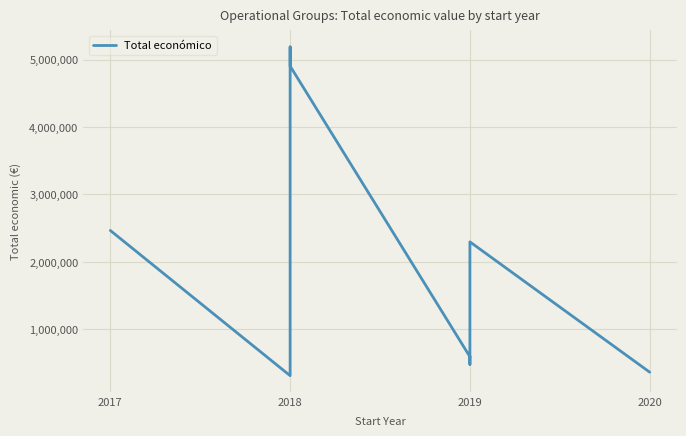

What is the average value?

1910287